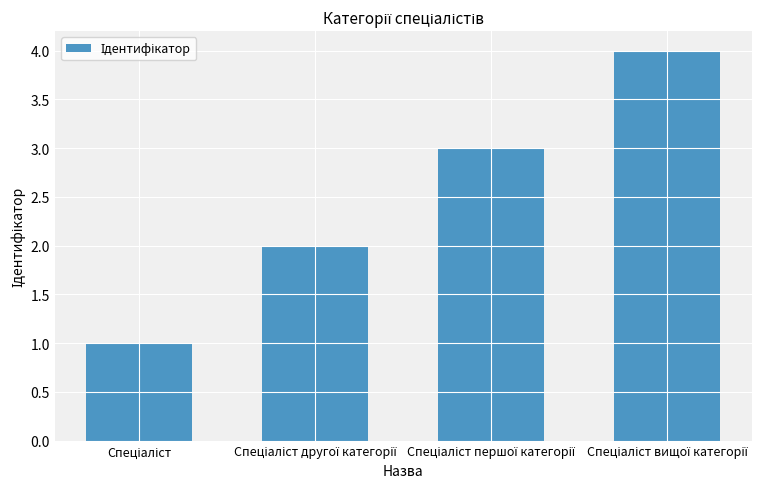

How many data points are less than 3?

2